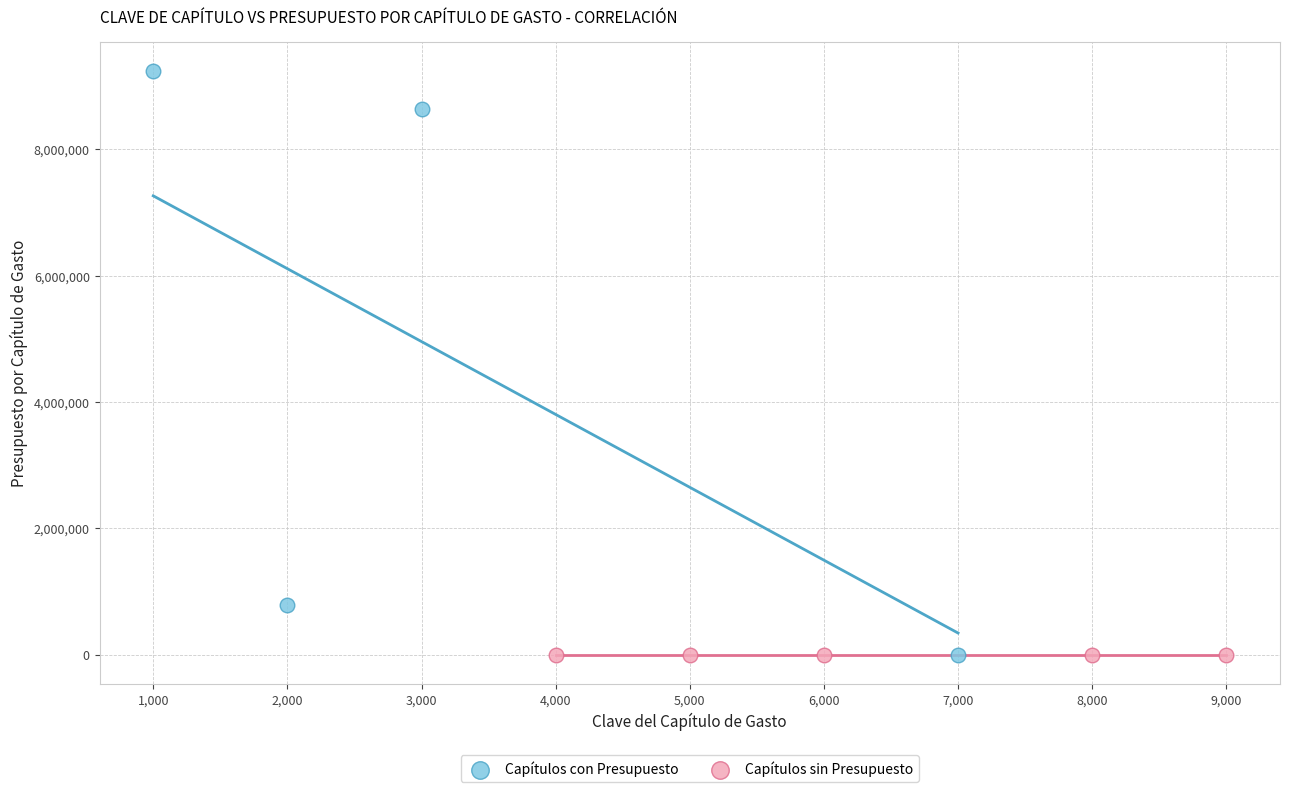

Which series reaches the maximum Y coordinate?

Capítulos con Presupuesto